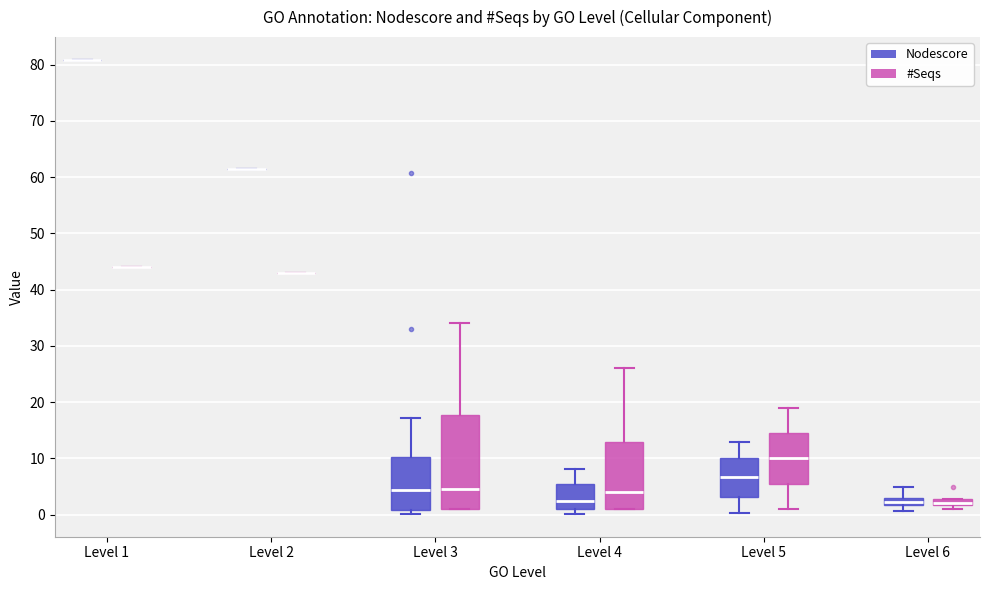

Which box is the tallest, from its lower edge to its upper edge?

Level 3 (#Seqs)